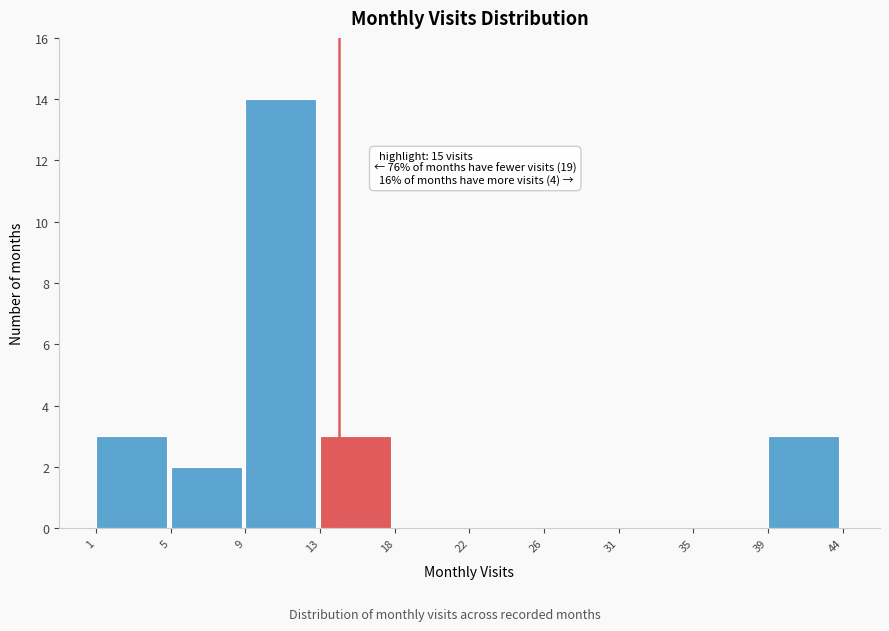

Reading left to right, what are all the values shown in this chart?

1=3	5=2	9=14	13=3	18=0	22=0	26=0	31=0	35=0	39=3